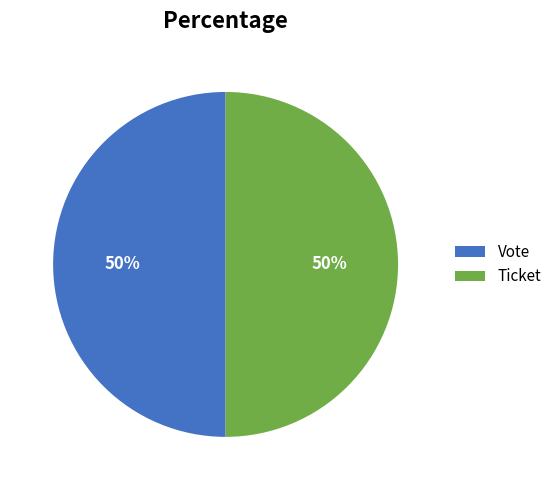

How many segments does this pie chart have?

2